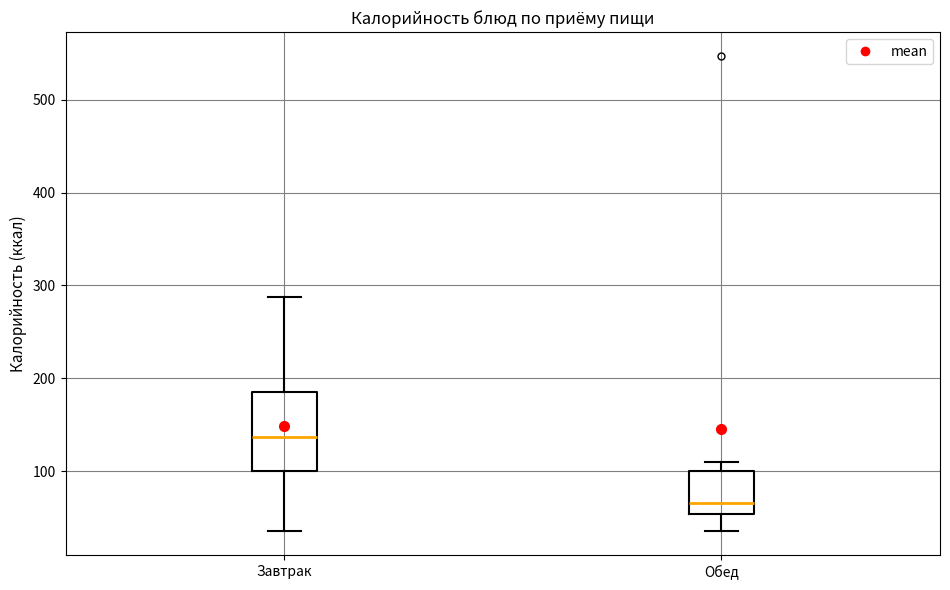

Reading left to right, transcribe this box plot: for each box, give where its median line is, the range the box spans, and where its two whiskers end, as read against the y-axis. The values are not printed on the chart, so give them approximately, as read against the axis.

Завтрак: median 140, box 100 to 190, whiskers 40 to 290
Обед: median 70, box 50 to 100, whiskers 40 to 110